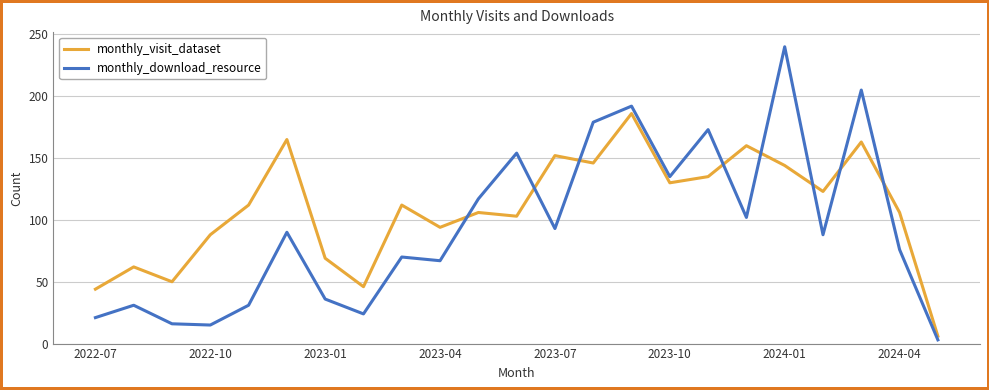

Rank the series by their average value, from lowest to highest.

monthly_download_resource, monthly_visit_dataset